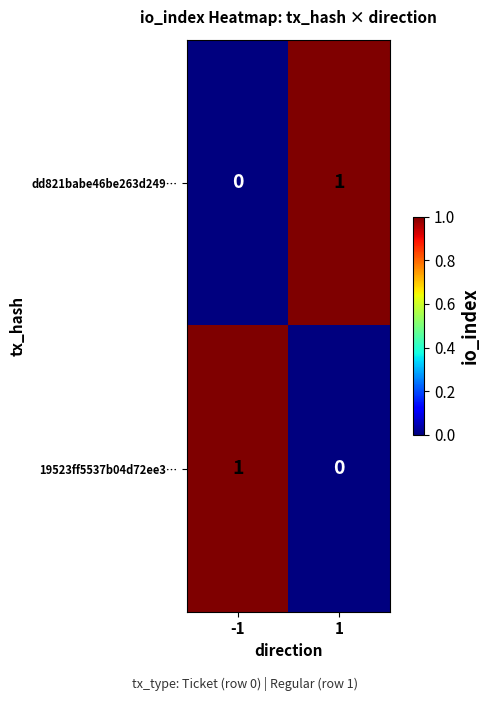

Reading left to right, extract all data points from this chart.

dd821babe46be263d249…: 0	1
19523ff5537b04d72ee3…: 1	0